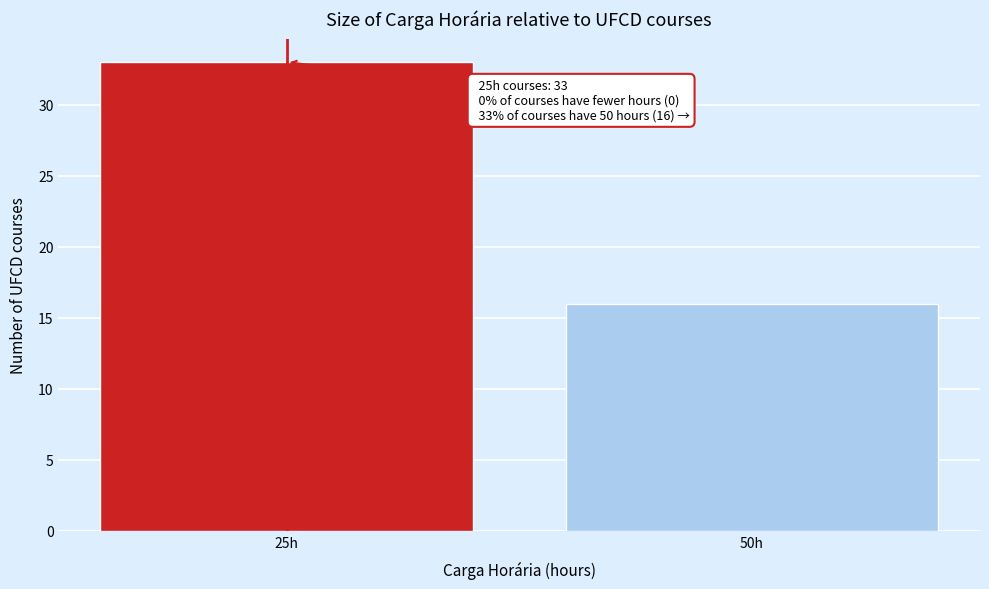

Reading right to left, list all the values displayed in this chart.

50h=16	25h=33